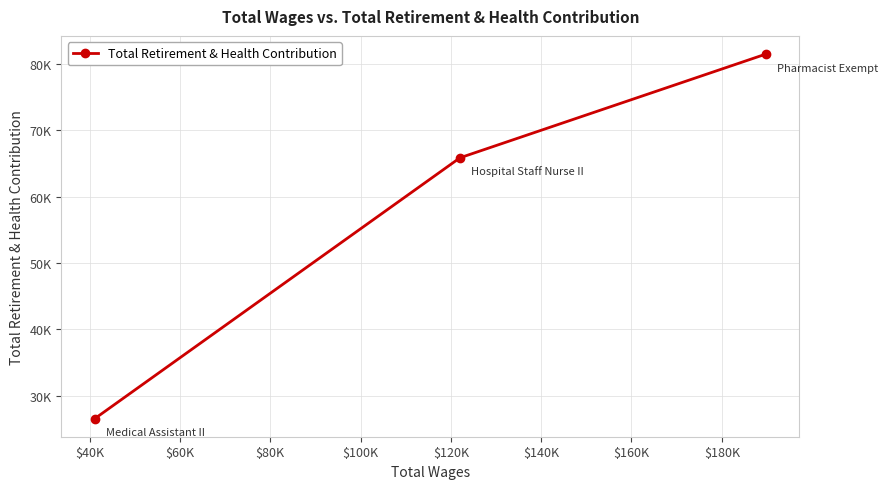

What is the difference between the second highest and minimum values?

39236